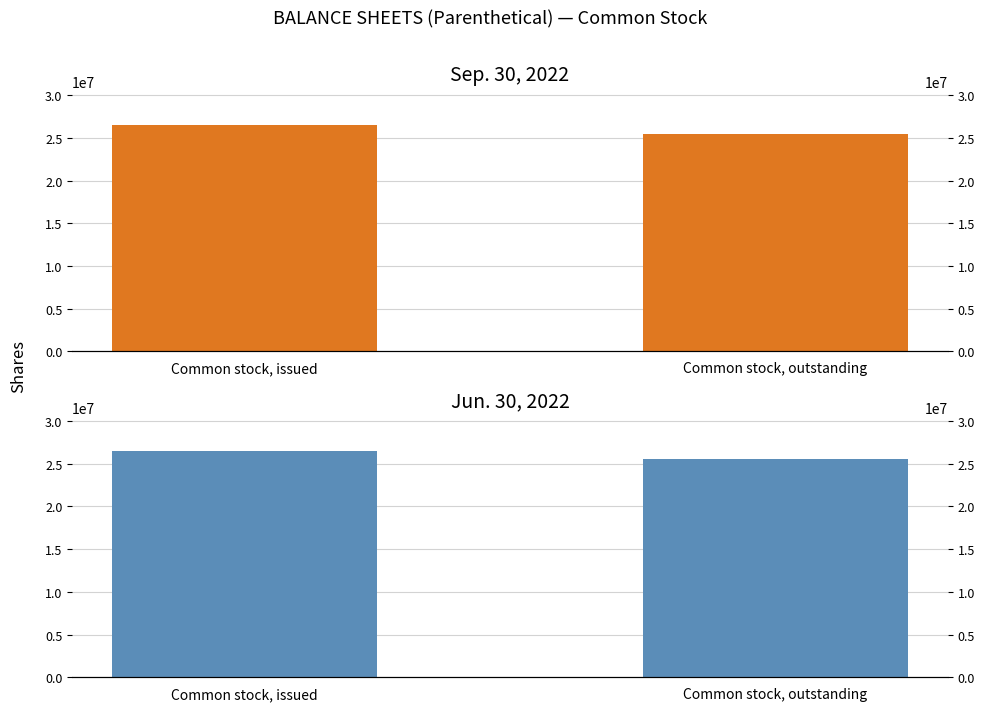

What is the difference between the maximum and minimum values in the Jun. 30, 2022 series?

975000